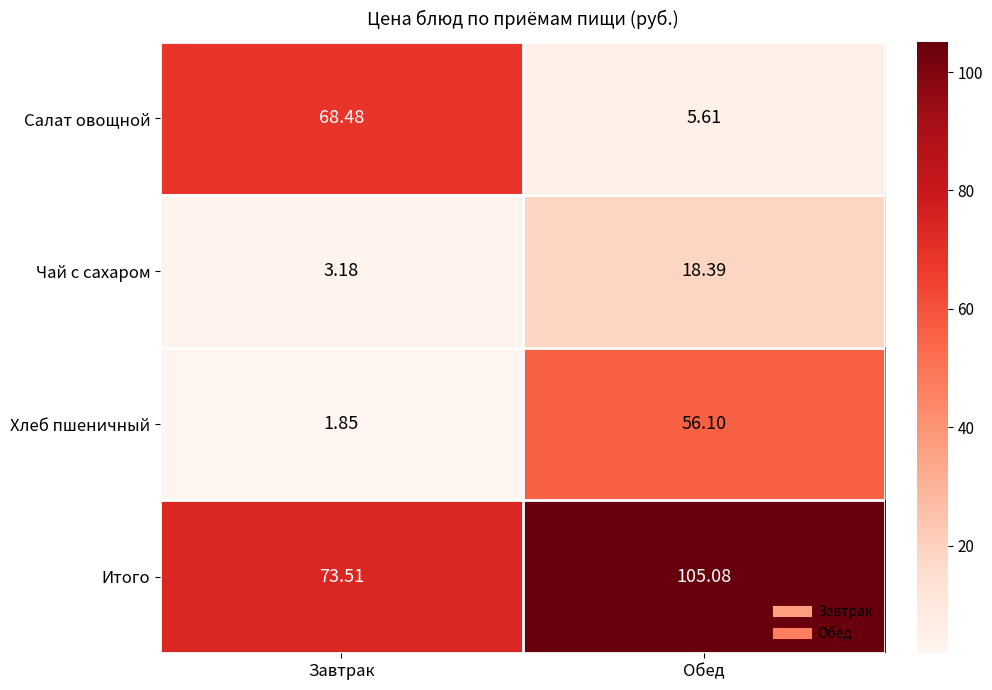

How many distinct data groups are displayed?

4